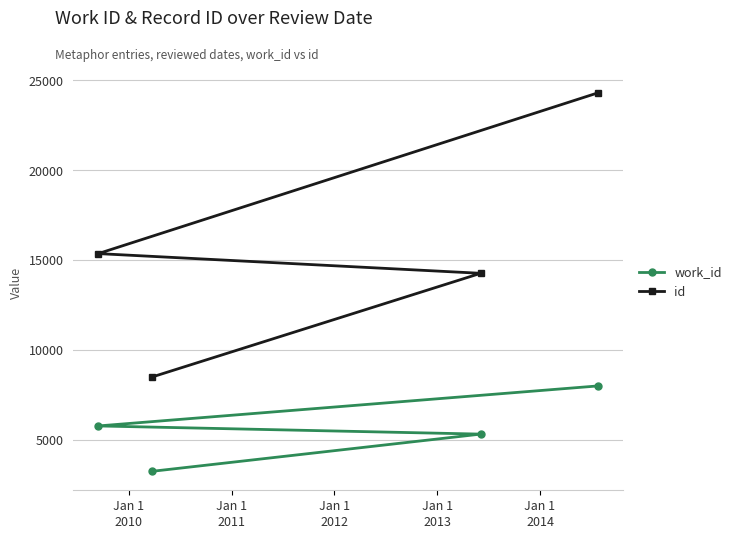

What are all the series names shown in the legend?

work_id, id